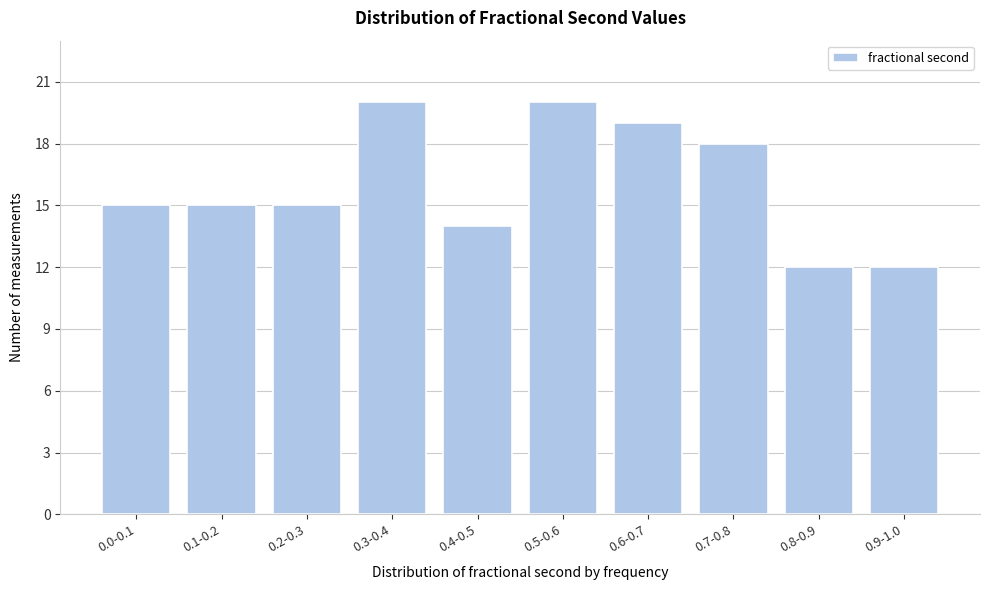

Reading left to right, list all the values displayed in this chart.

0.0-0.1=15	0.1-0.2=15	0.2-0.3=15	0.3-0.4=20	0.4-0.5=14	0.5-0.6=20	0.6-0.7=19	0.7-0.8=18	0.8-0.9=12	0.9-1.0=12